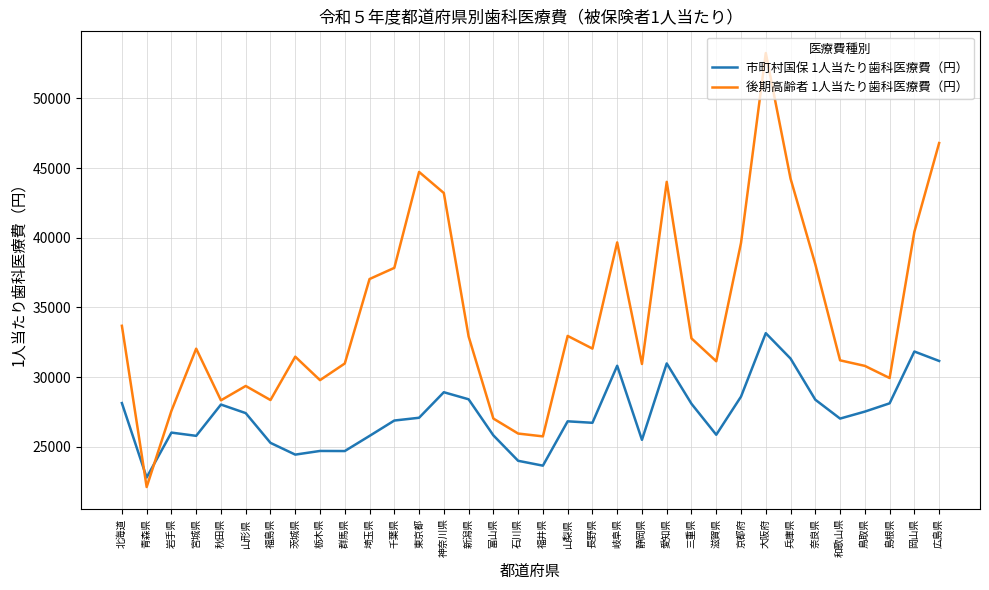

True or false: 後期高齢者 1人当たり歯科医療費（円） has more than 0 interior local peaks.

True